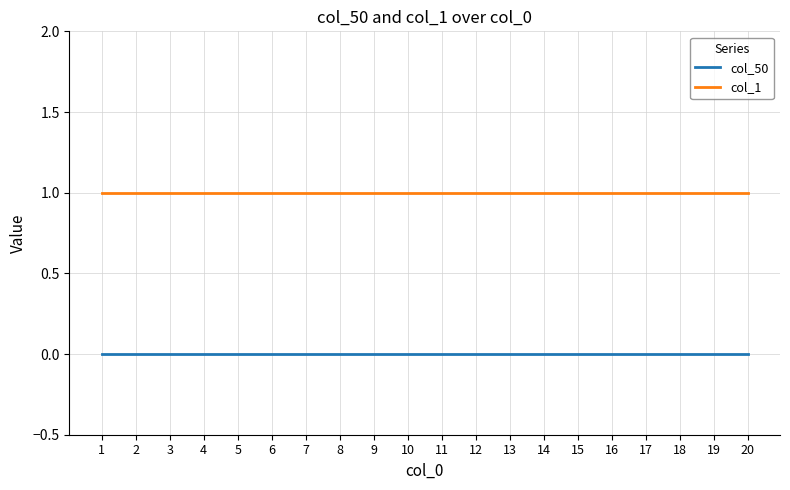

True or false: col_1 and col_50 cross at least once.

False